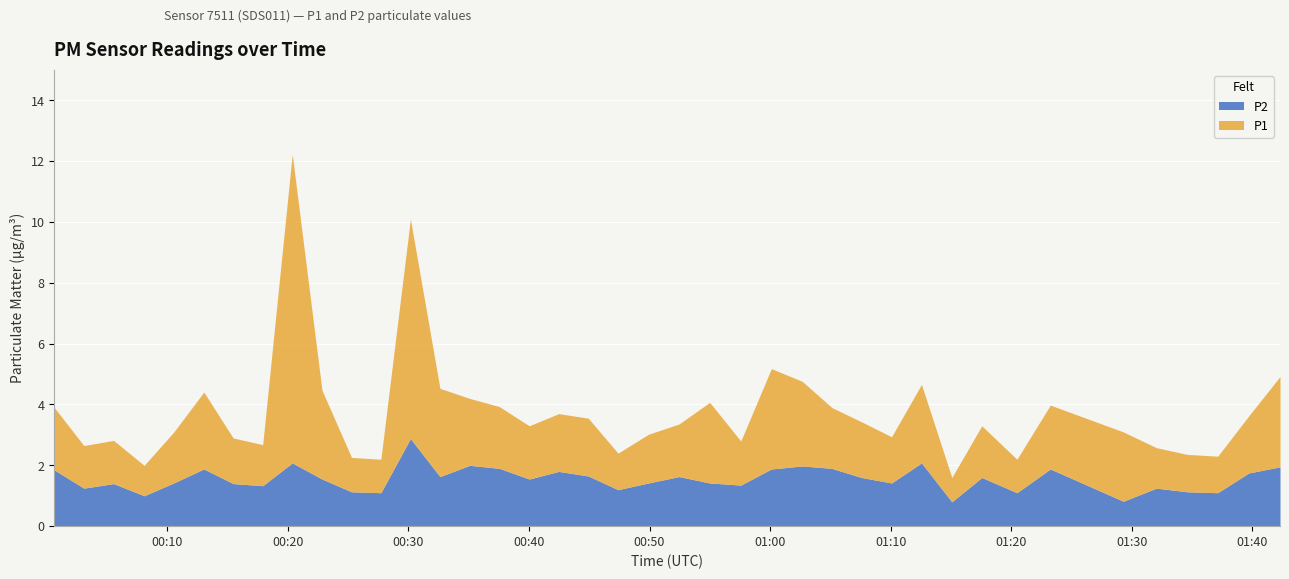

What is the value of the P2 point at the 4th from the left?

1.0